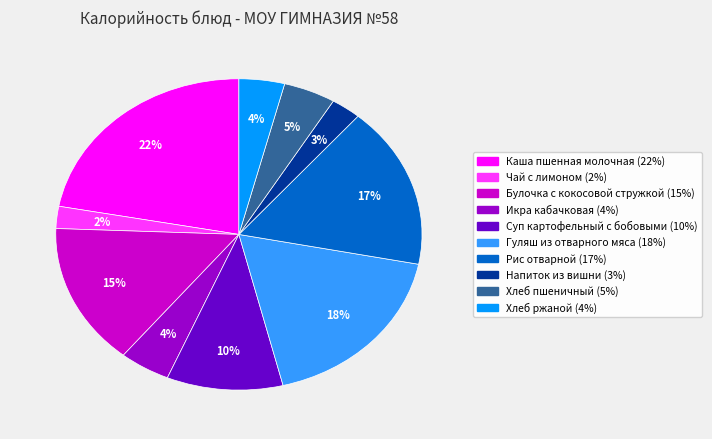

What percentage is the Икра кабачковая slice, to the nearest percent?

4%